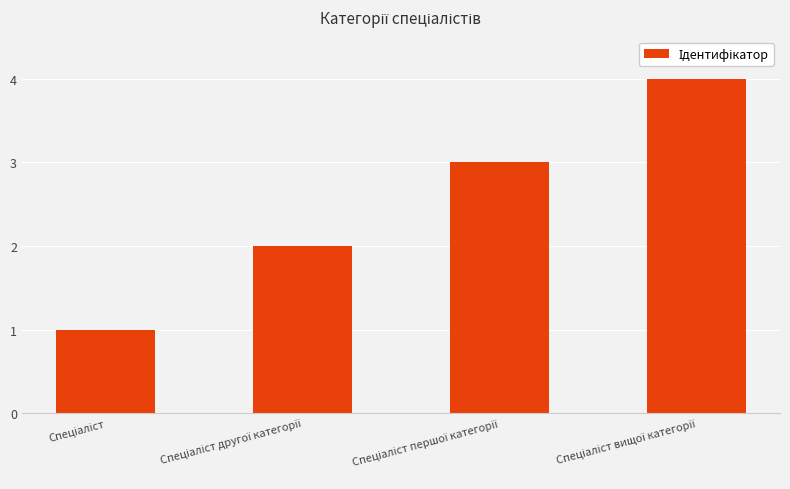

Reading left to right, list all the values displayed in this chart.

1	2	3	4